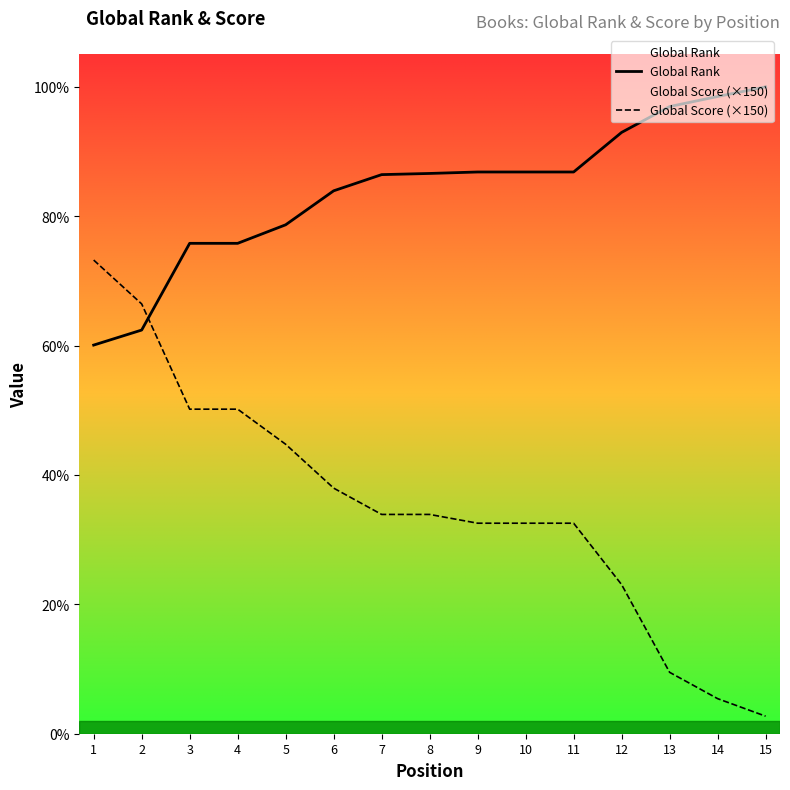

At which category does the chart reach its peak across all series?

15